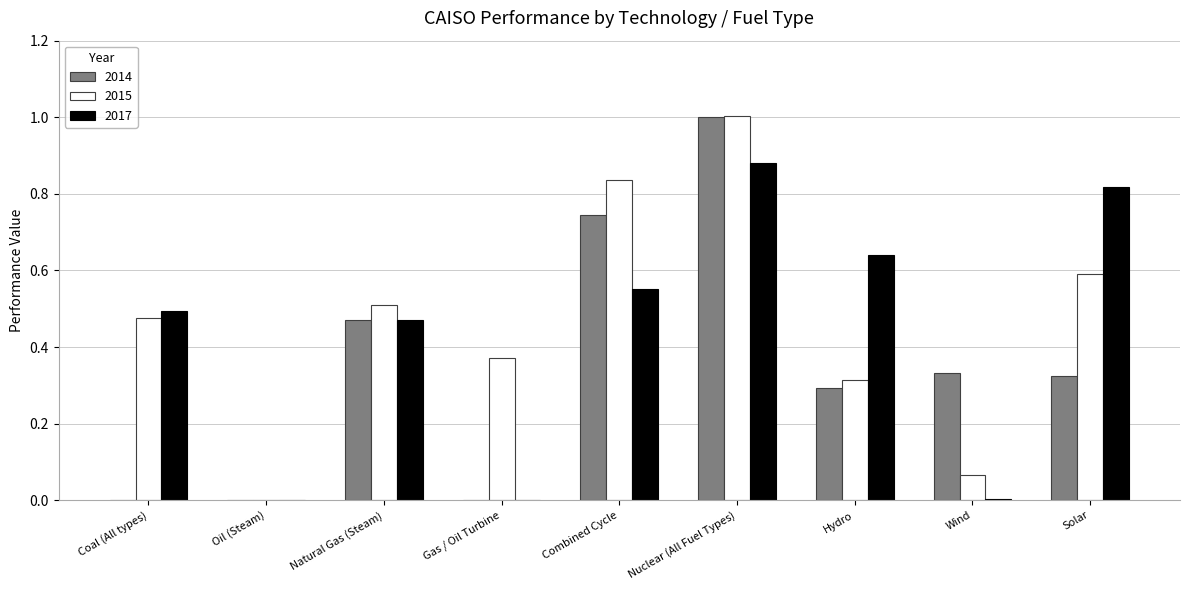

Are the bars grouped side by side (vs. stacked)?

Yes